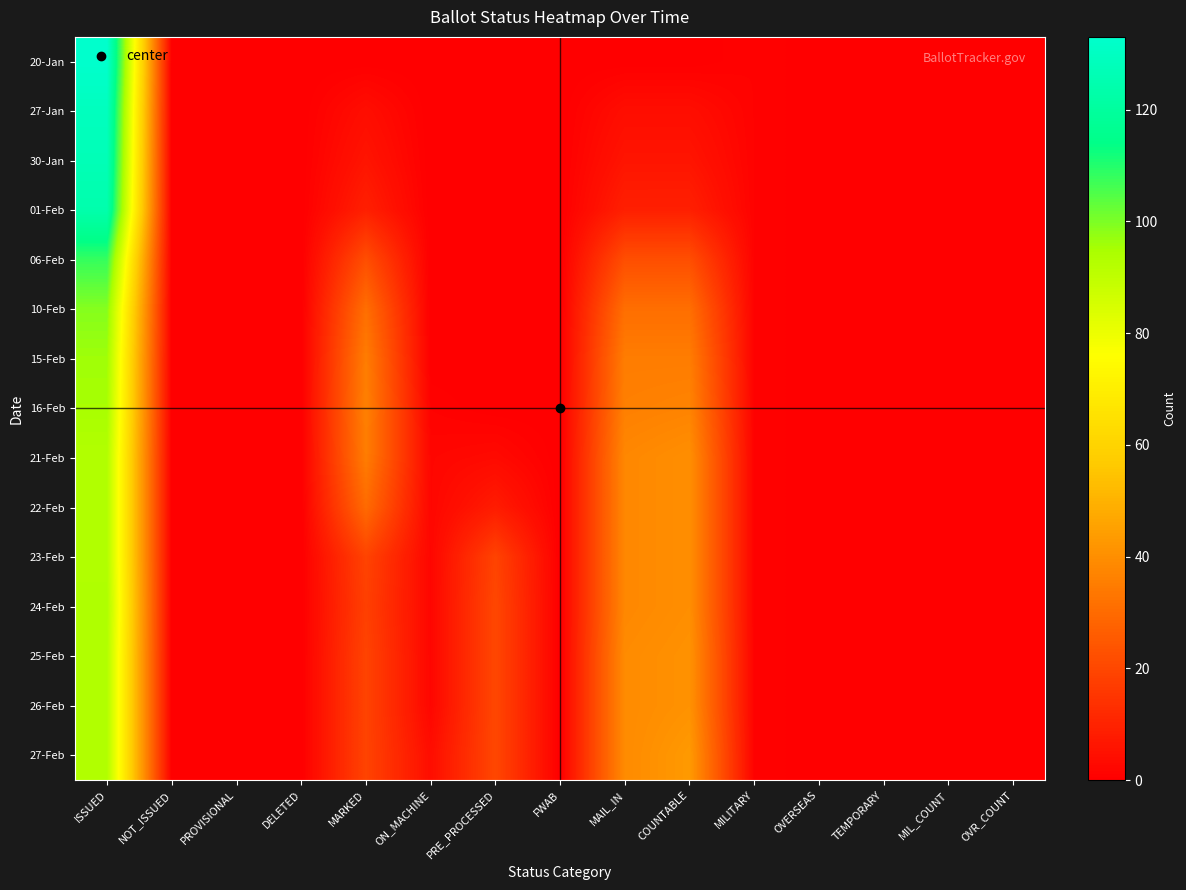

Reading left to right, list all the values displayed in this chart.

20-Jan: ISSUED=133	NOT_ISSUED=0	PROVISIONAL=0	DELETED=0	MARKED=0	ON_MACHINE=0	PRE_PROCESSED=0	FWAB=0	MAIL_IN=0	COUNTABLE=0	MILITARY=1	OVERSEAS=0	TEMPORARY=0	MIL_COUNT=0	OVR_COUNT=0
27-Jan: ISSUED=129	NOT_ISSUED=0	PROVISIONAL=0	DELETED=0	MARKED=4	ON_MACHINE=0	PRE_PROCESSED=0	FWAB=0	MAIL_IN=4	COUNTABLE=4	MILITARY=1	OVERSEAS=0	TEMPORARY=0	MIL_COUNT=0	OVR_COUNT=0
30-Jan: ISSUED=127	NOT_ISSUED=0	PROVISIONAL=0	DELETED=0	MARKED=6	ON_MACHINE=0	PRE_PROCESSED=0	FWAB=0	MAIL_IN=6	COUNTABLE=6	MILITARY=1	OVERSEAS=0	TEMPORARY=0	MIL_COUNT=0	OVR_COUNT=0
01-Feb: ISSUED=124	NOT_ISSUED=0	PROVISIONAL=0	DELETED=0	MARKED=9	ON_MACHINE=0	PRE_PROCESSED=0	FWAB=0	MAIL_IN=9	COUNTABLE=9	MILITARY=1	OVERSEAS=0	TEMPORARY=0	MIL_COUNT=0	OVR_COUNT=0
06-Feb: ISSUED=108	NOT_ISSUED=0	PROVISIONAL=0	DELETED=0	MARKED=22	ON_MACHINE=0	PRE_PROCESSED=0	FWAB=0	MAIL_IN=22	COUNTABLE=22	MILITARY=1	OVERSEAS=0	TEMPORARY=0	MIL_COUNT=0	OVR_COUNT=0
10-Feb: ISSUED=99	NOT_ISSUED=0	PROVISIONAL=0	DELETED=0	MARKED=31	ON_MACHINE=0	PRE_PROCESSED=0	FWAB=0	MAIL_IN=31	COUNTABLE=31	MILITARY=1	OVERSEAS=0	TEMPORARY=0	MIL_COUNT=0	OVR_COUNT=0
15-Feb: ISSUED=96	NOT_ISSUED=0	PROVISIONAL=0	DELETED=0	MARKED=35	ON_MACHINE=0	PRE_PROCESSED=0	FWAB=0	MAIL_IN=35	COUNTABLE=35	MILITARY=1	OVERSEAS=0	TEMPORARY=0	MIL_COUNT=0	OVR_COUNT=0
16-Feb: ISSUED=95	NOT_ISSUED=0	PROVISIONAL=0	DELETED=0	MARKED=36	ON_MACHINE=1	PRE_PROCESSED=0	FWAB=0	MAIL_IN=36	COUNTABLE=37	MILITARY=1	OVERSEAS=0	TEMPORARY=0	MIL_COUNT=0	OVR_COUNT=0
21-Feb: ISSUED=93	NOT_ISSUED=0	PROVISIONAL=0	DELETED=0	MARKED=35	ON_MACHINE=2	PRE_PROCESSED=3	FWAB=0	MAIL_IN=38	COUNTABLE=40	MILITARY=1	OVERSEAS=0	TEMPORARY=0	MIL_COUNT=0	OVR_COUNT=0
22-Feb: ISSUED=93	NOT_ISSUED=0	PROVISIONAL=0	DELETED=0	MARKED=30	ON_MACHINE=2	PRE_PROCESSED=8	FWAB=0	MAIL_IN=38	COUNTABLE=40	MILITARY=1	OVERSEAS=0	TEMPORARY=0	MIL_COUNT=0	OVR_COUNT=0
23-Feb: ISSUED=93	NOT_ISSUED=0	PROVISIONAL=0	DELETED=0	MARKED=19	ON_MACHINE=2	PRE_PROCESSED=19	FWAB=0	MAIL_IN=38	COUNTABLE=40	MILITARY=1	OVERSEAS=0	TEMPORARY=0	MIL_COUNT=0	OVR_COUNT=0
24-Feb: ISSUED=94	NOT_ISSUED=0	PROVISIONAL=0	DELETED=0	MARKED=18	ON_MACHINE=2	PRE_PROCESSED=20	FWAB=0	MAIL_IN=38	COUNTABLE=40	MILITARY=1	OVERSEAS=0	TEMPORARY=0	MIL_COUNT=0	OVR_COUNT=0
25-Feb: ISSUED=93	NOT_ISSUED=0	PROVISIONAL=0	DELETED=0	MARKED=19	ON_MACHINE=2	PRE_PROCESSED=20	FWAB=0	MAIL_IN=39	COUNTABLE=41	MILITARY=1	OVERSEAS=0	TEMPORARY=0	MIL_COUNT=0	OVR_COUNT=0
26-Feb: ISSUED=93	NOT_ISSUED=0	PROVISIONAL=0	DELETED=0	MARKED=19	ON_MACHINE=2	PRE_PROCESSED=20	FWAB=0	MAIL_IN=39	COUNTABLE=41	MILITARY=1	OVERSEAS=0	TEMPORARY=0	MIL_COUNT=0	OVR_COUNT=0
27-Feb: ISSUED=93	NOT_ISSUED=0	PROVISIONAL=0	DELETED=0	MARKED=19	ON_MACHINE=4	PRE_PROCESSED=20	FWAB=0	MAIL_IN=39	COUNTABLE=43	MILITARY=1	OVERSEAS=0	TEMPORARY=0	MIL_COUNT=0	OVR_COUNT=0